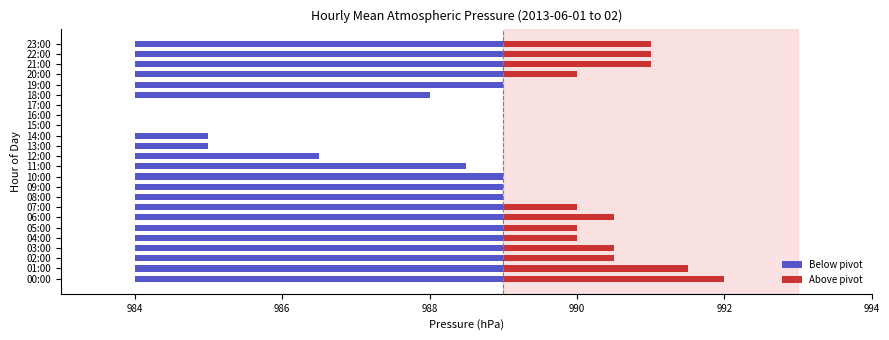

How many data points in Below pivot are less than 5?

8